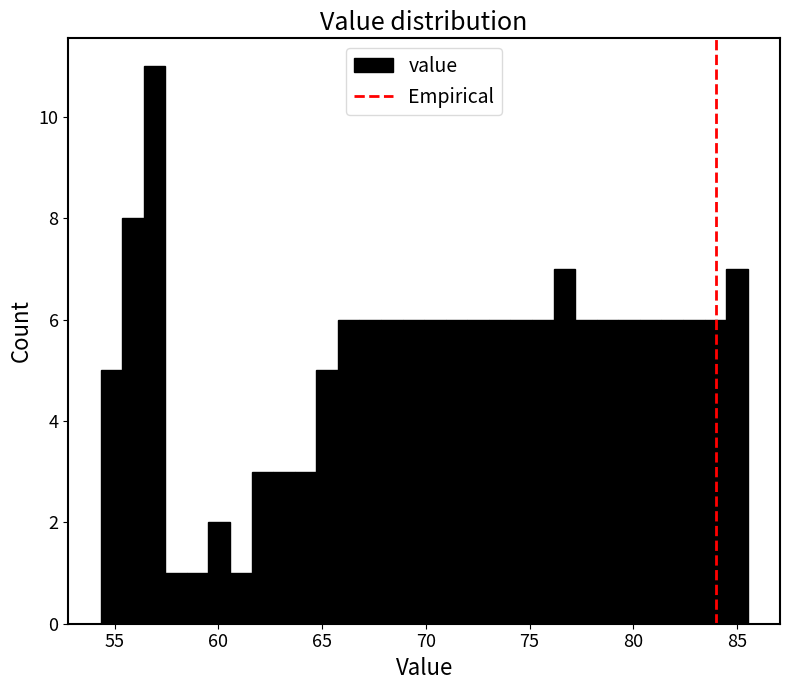

Around what value on the x-axis is the tallest bar? Give the approximate position of its centre, as read against the axis.

57.0